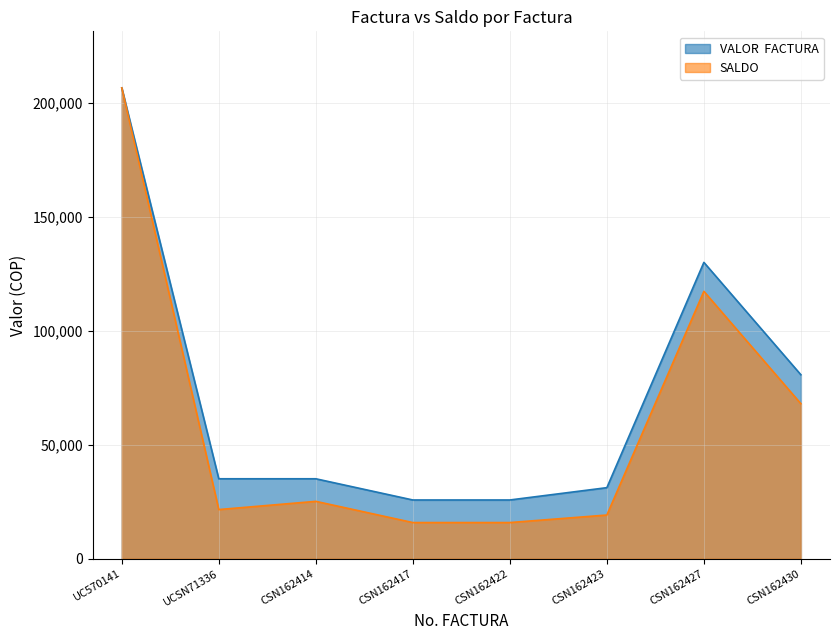

What is the difference between the second highest and second lowest values in the SALDO series?

101400